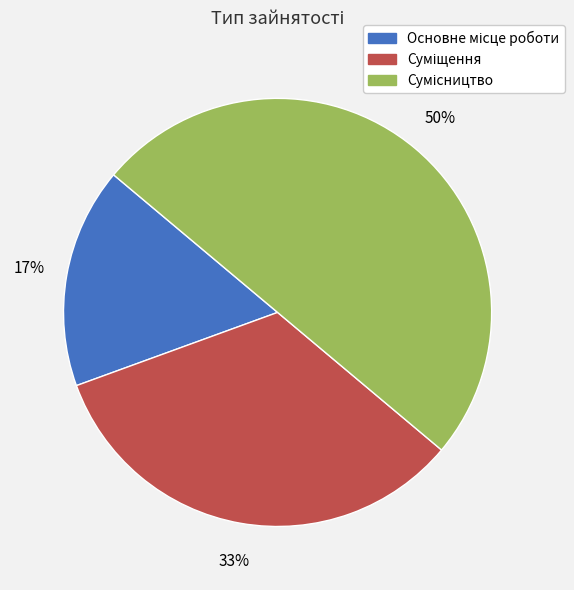

To the nearest percent, what is the average slice percentage?

33%